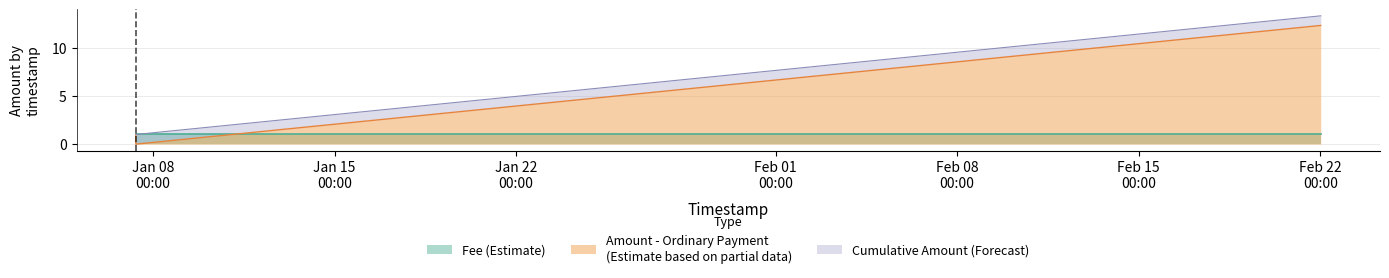

What is the label of the 3rd point from the right?

2018-01-07 08:00:13